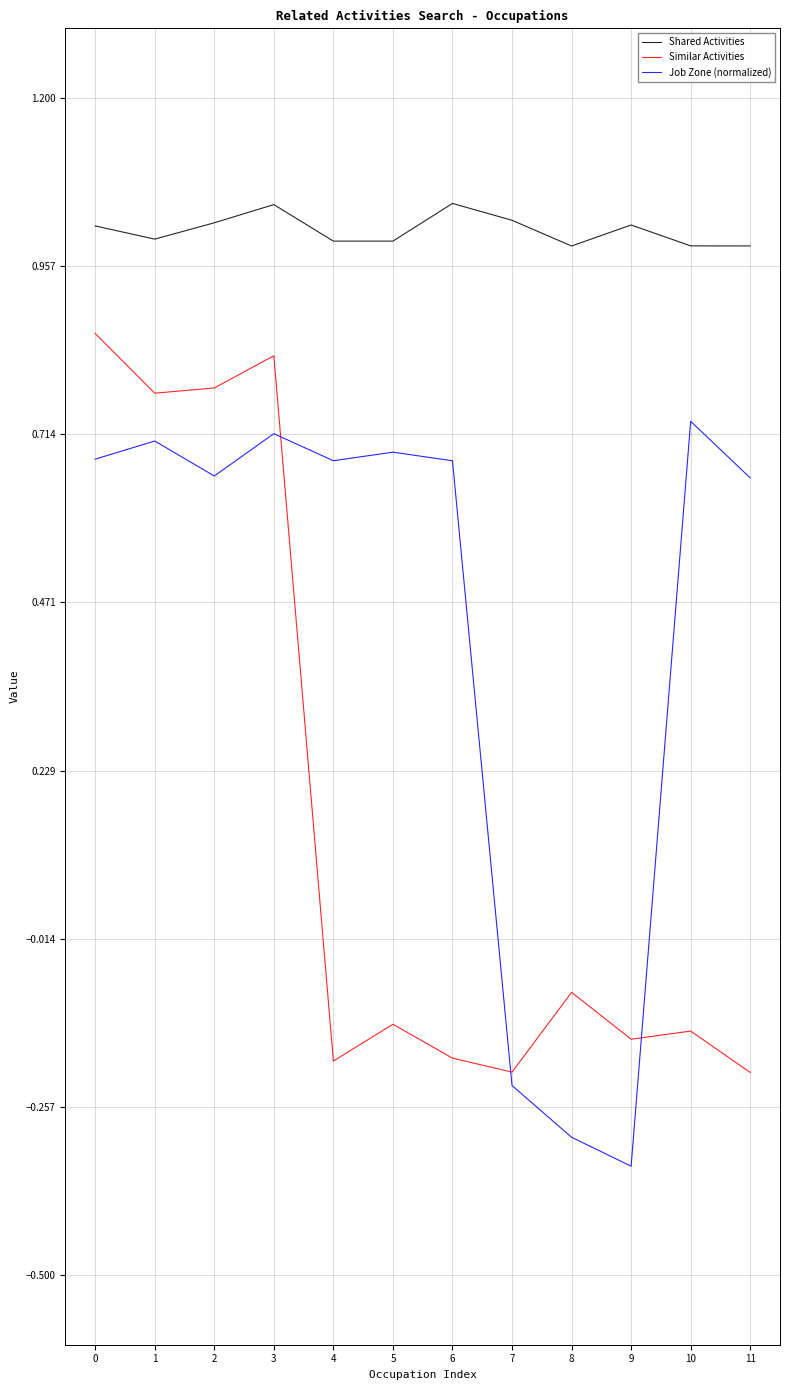

What is the spread (max minus min) of values at 7?

1.2